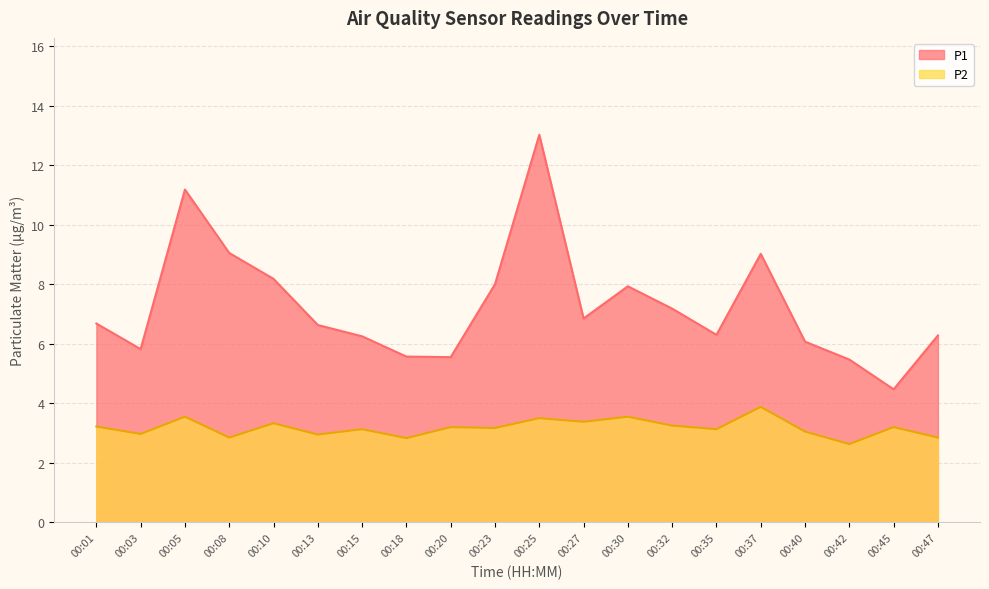

How many interior local peaks does the P1 series have?

4